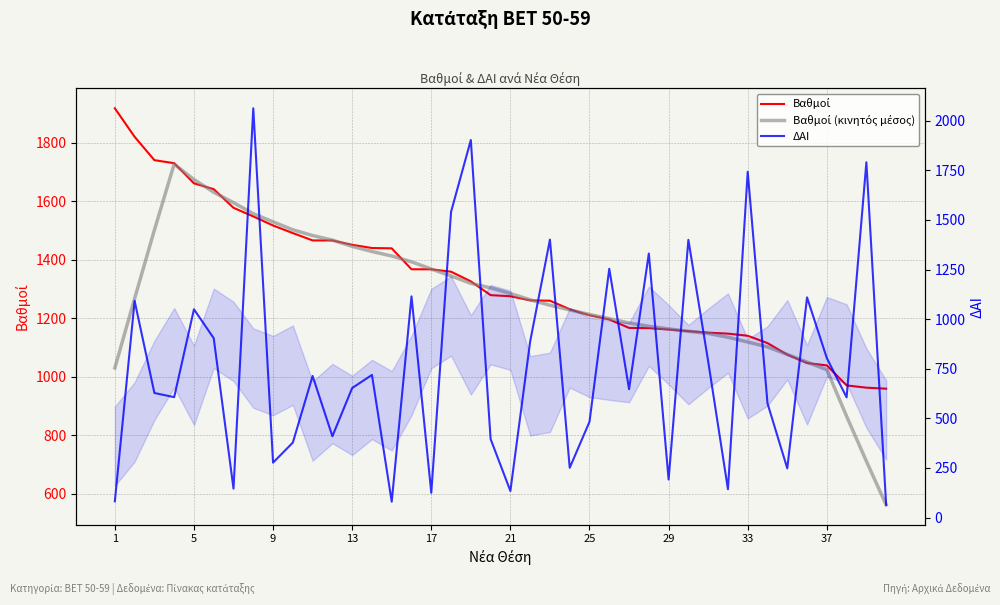

Does the chart display data point markers on the line(s)?

No